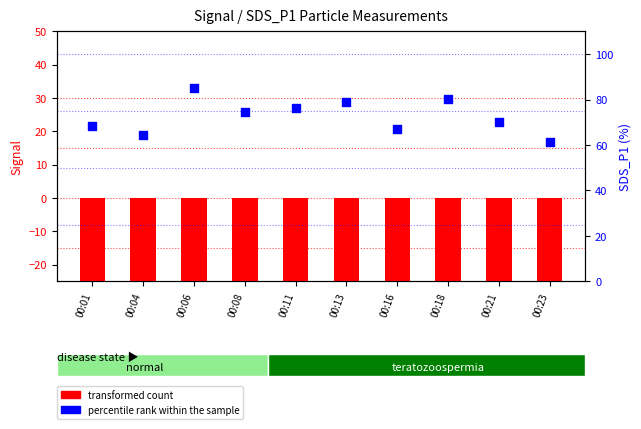

Is the value of transformed count at 00:06 greater than the value of percentile rank within the sample at 00:06?

No